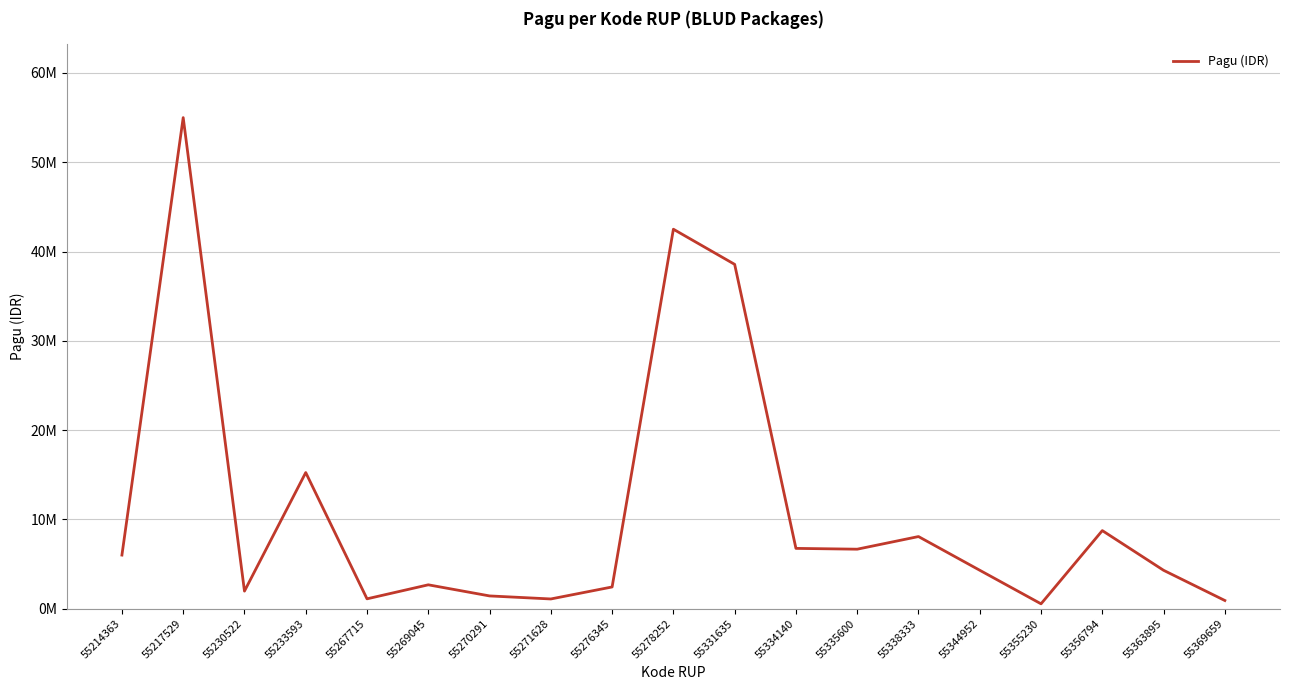

Does the chart display data point markers on the line(s)?

No